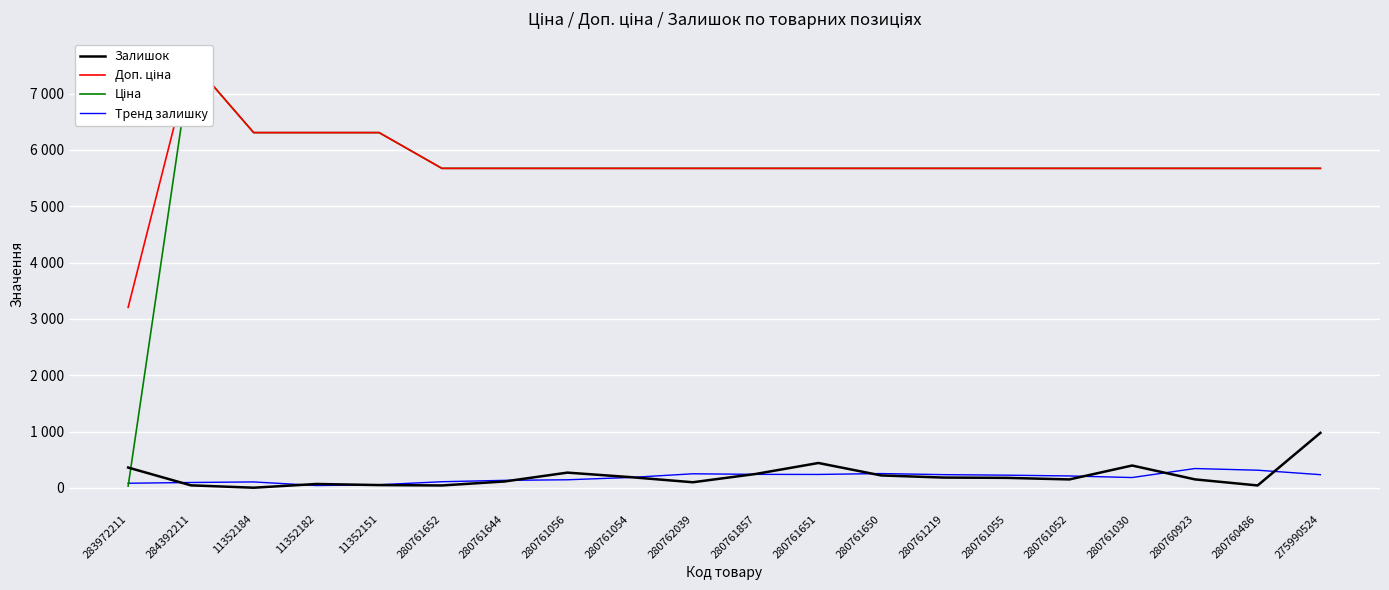

What is the minimum value for Доп. ціна?

3205.0